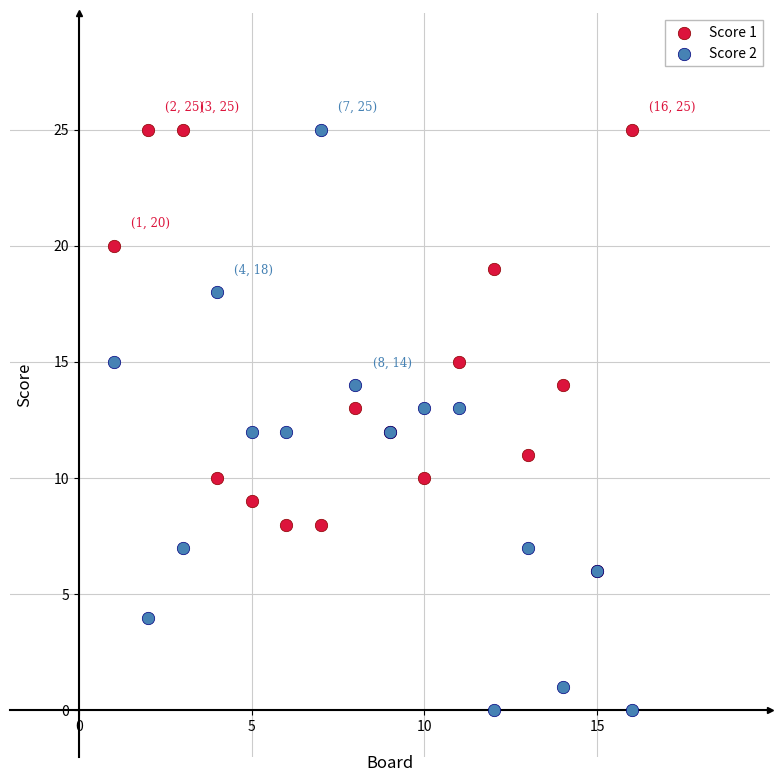

Which series contains the lowest Y value?

Score 2